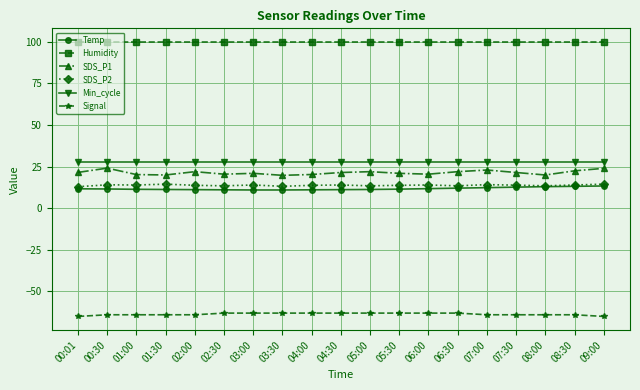

Is the value of Min_cycle at 04:30 greater than the value of Temp at 01:00?

Yes